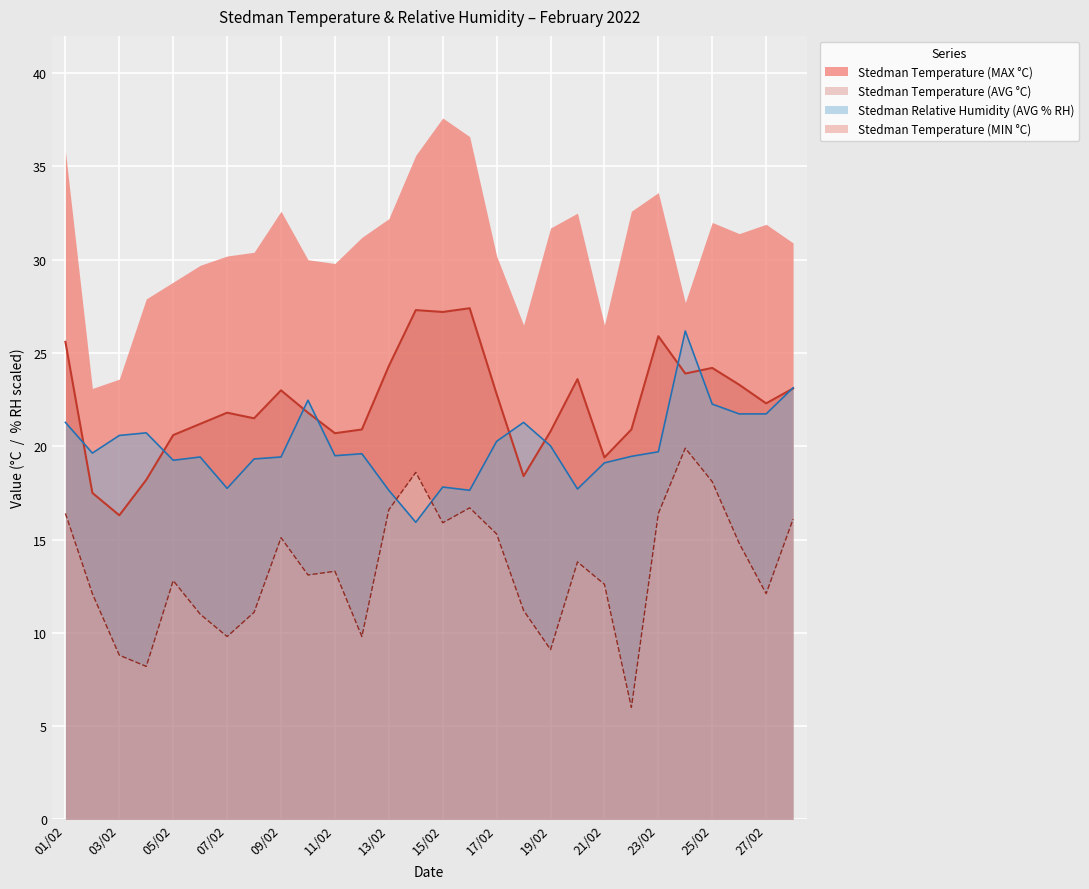

What is the approximate value of Stedman Temperature (AVG °C) at 09/02?

23.0